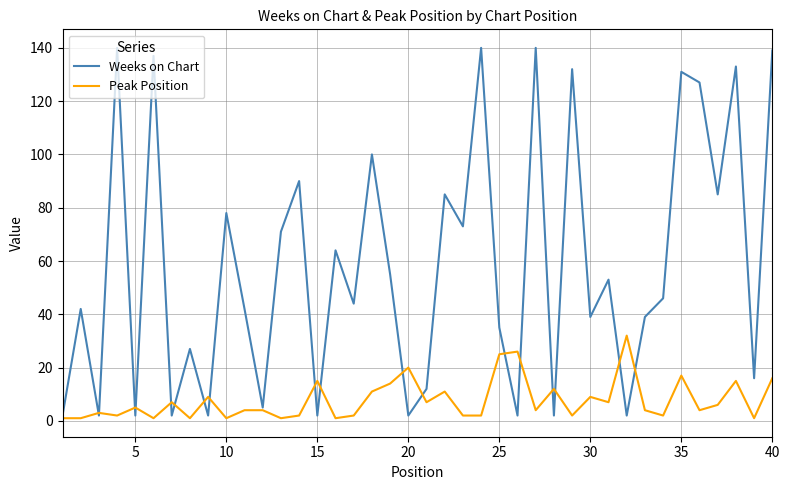

What is the maximum value shown in the chart?

140